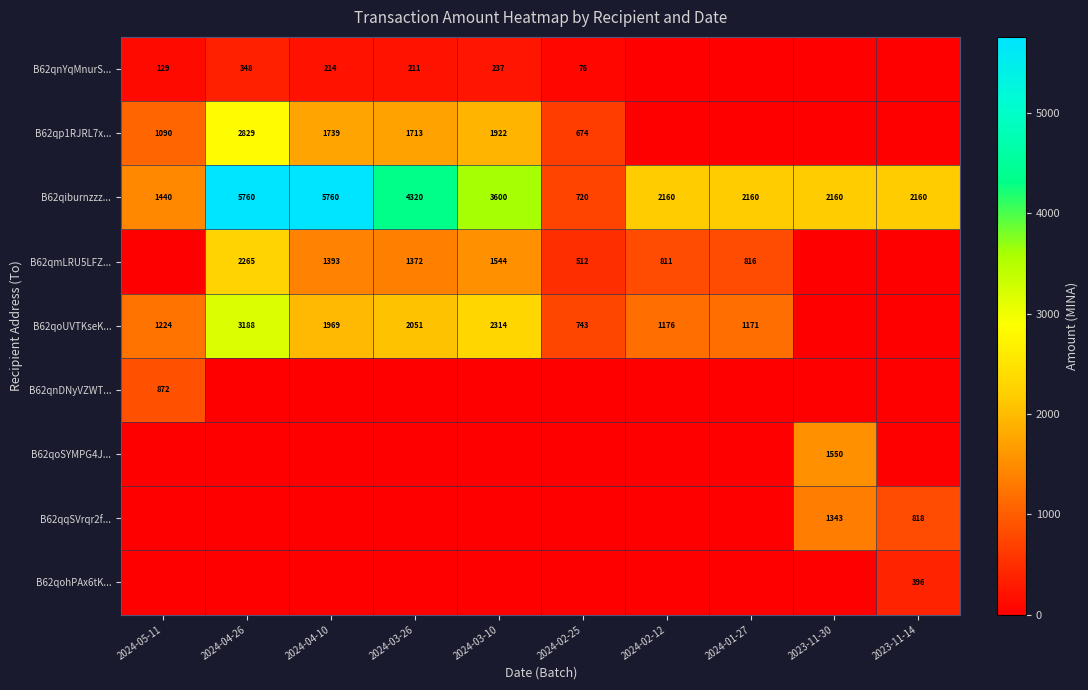

The B62qiburnzzz... series shows 2160 at 2024-01-27. True or false?

True